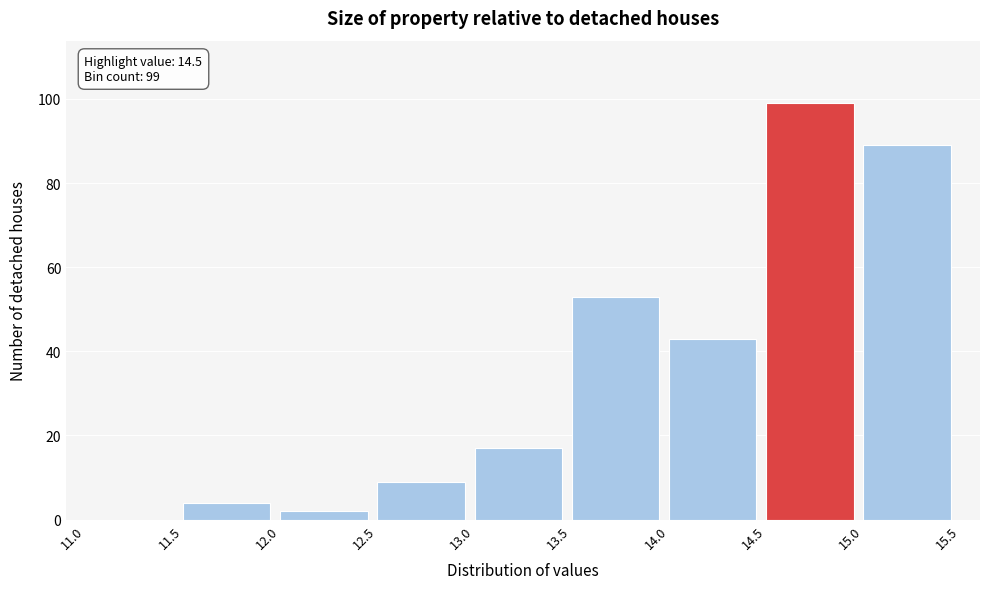

Over which range of the x-axis is the bar tallest?

14.5 to 15.0